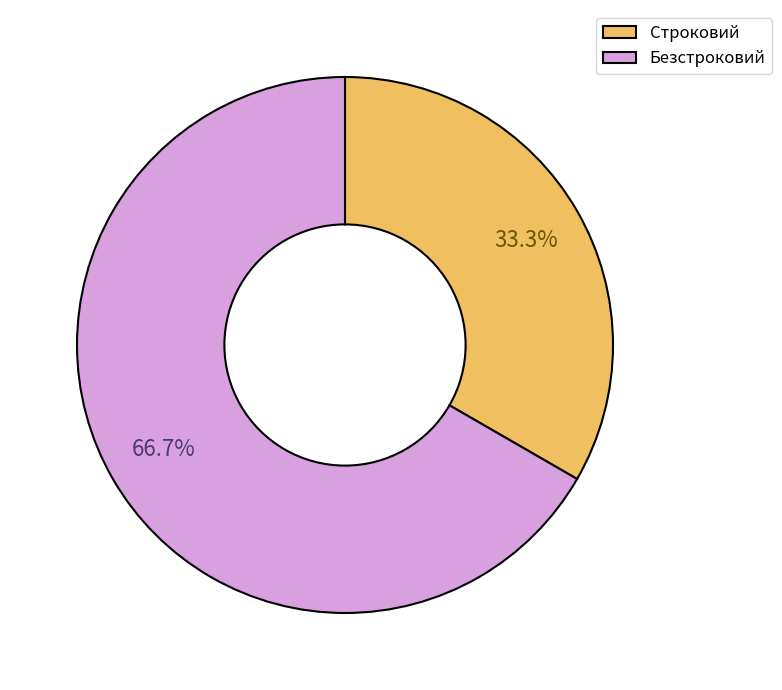

What portion of the pie excludes Безстроковий?

33.3%